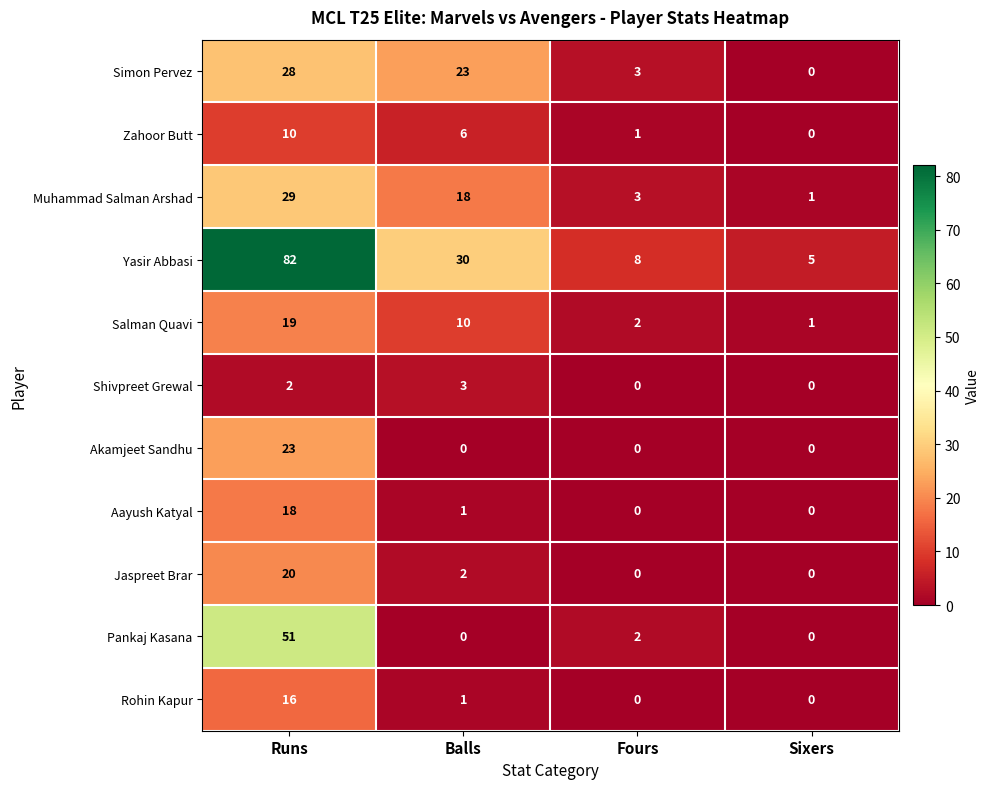

Rank the series by their maximum value, from highest to lowest.

Yasir Abbasi, Pankaj Kasana, Muhammad Salman Arshad, Simon Pervez, Akamjeet Sandhu, Jaspreet Brar, Salman Quavi, Aayush Katyal, Rohin Kapur, Zahoor Butt, Shivpreet Grewal